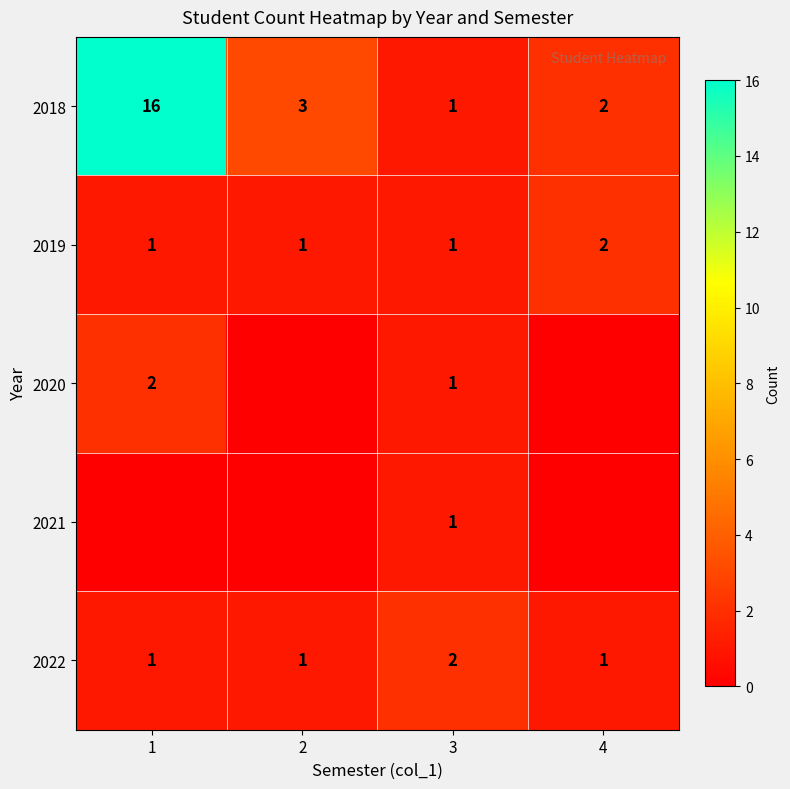

What is the total value across all series at 3?

6